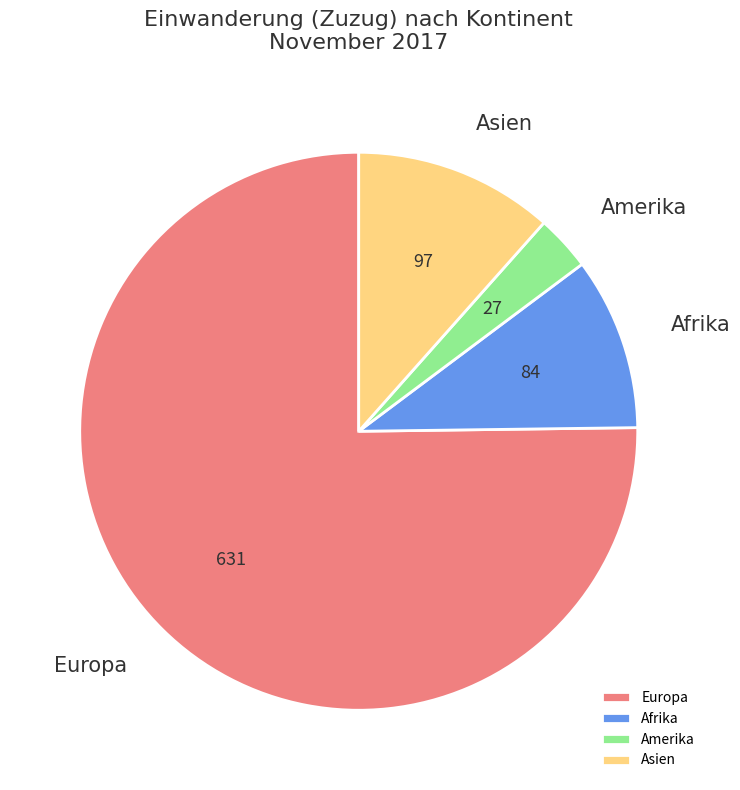

How many slices are in this pie chart?

4